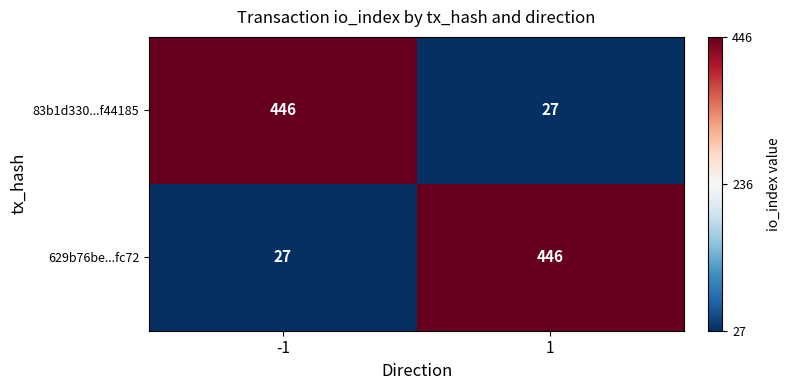

What is the sum of all 83b1d330...f44185 values?

473